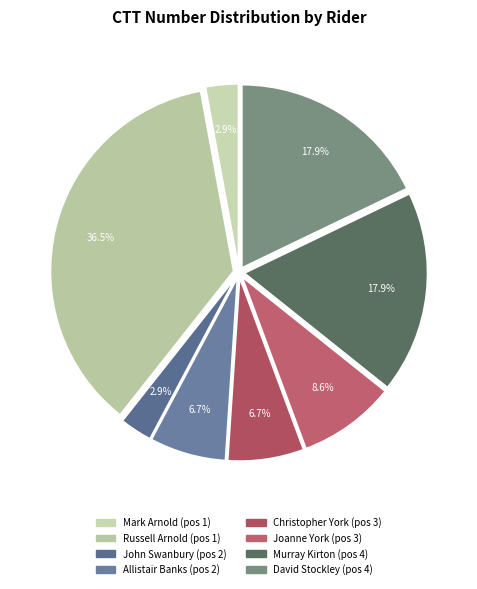

To the nearest percent, what portion does Russell Arnold represent?

36%